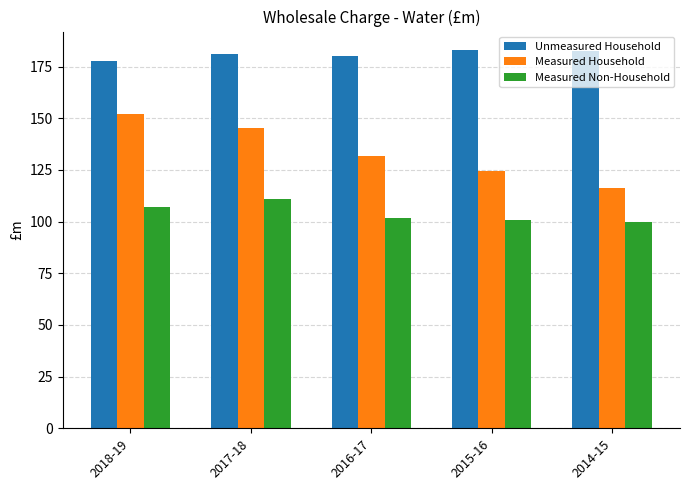

Rank the series at 2018-19 from highest to lowest value.

Unmeasured Household, Measured Household, Measured Non-Household